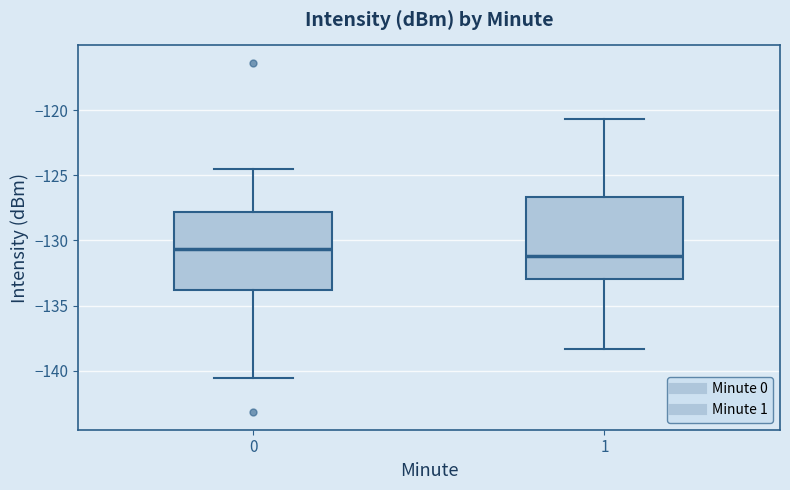

Where is the upper edge of the box at x = 1 on the y-axis? The values are not printed on the chart, so give them approximately, as read against the axis.

-126.5